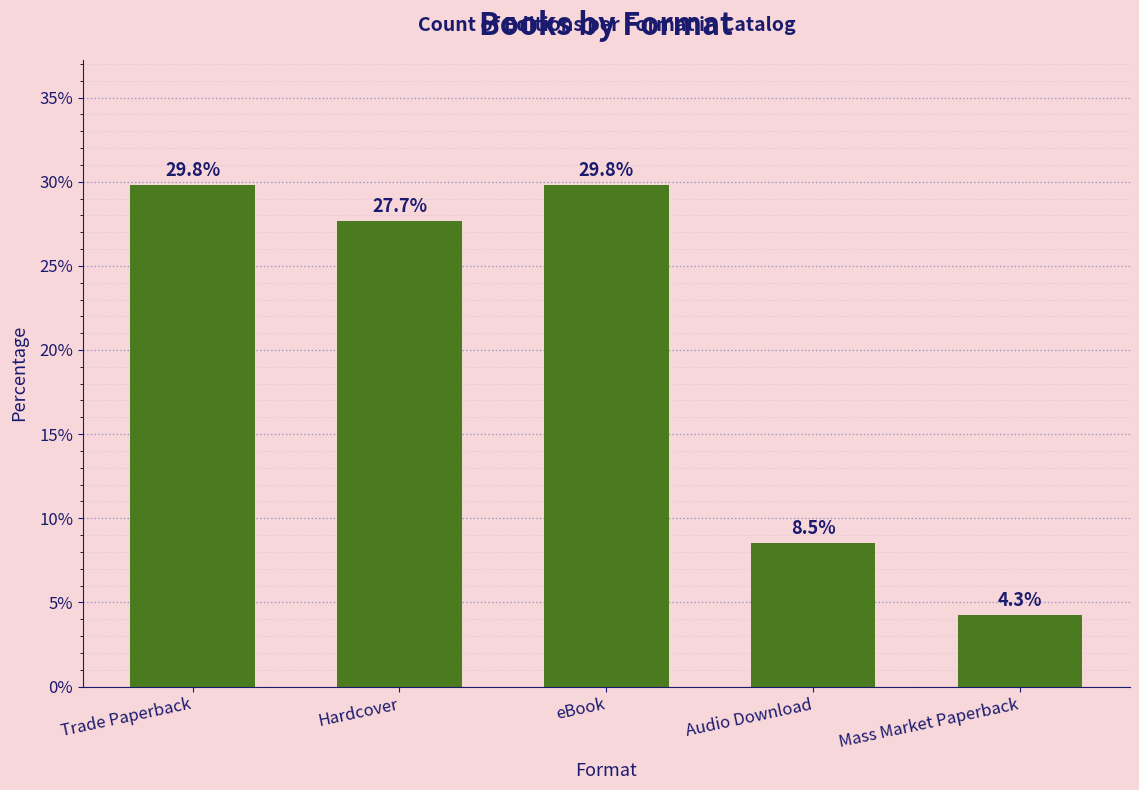

Reading left to right, what are all the values shown in this chart?

Trade Paperback=29.8	Hardcover=27.7	eBook=29.8	Audio Download=8.5	Mass Market Paperback=4.3